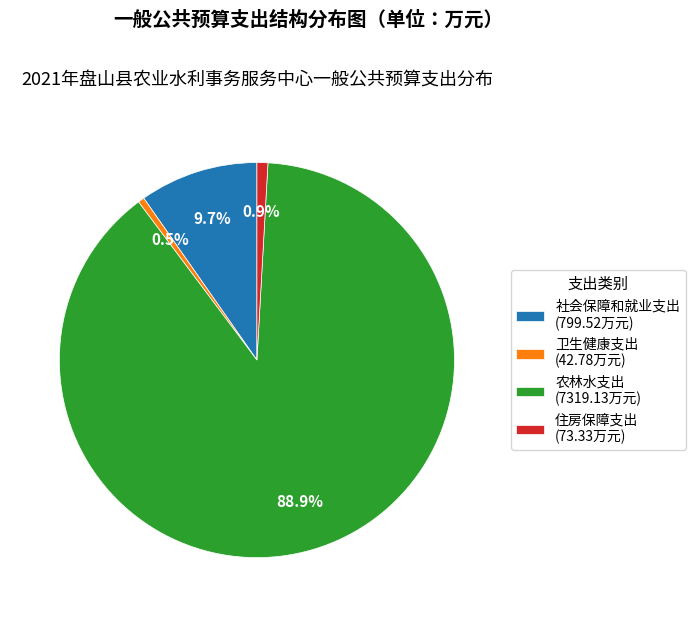

Does 农林水支出 account for over 50% of the chart?

Yes